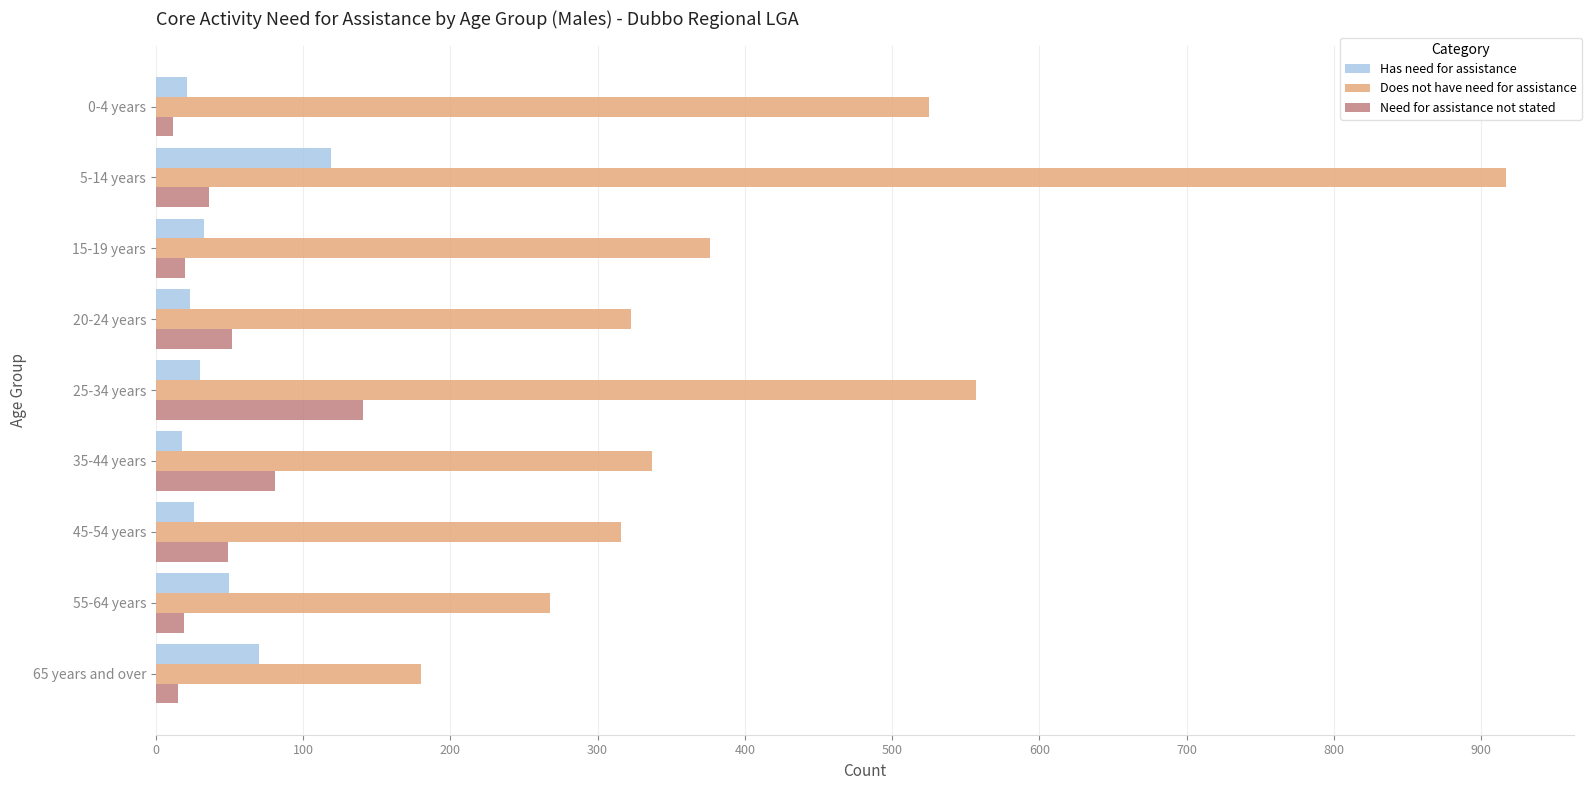

Which series has the largest total across all categories?

Does not have need for assistance